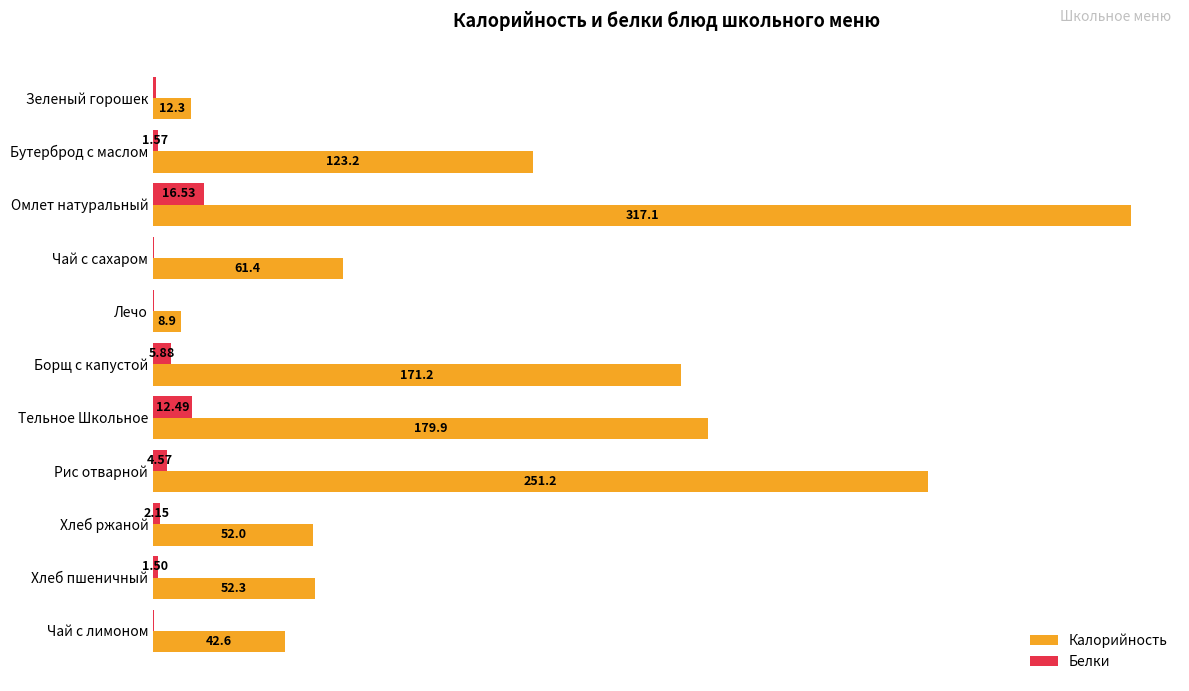

At which label does Калорийность reach its peak?

Омлет натуральный